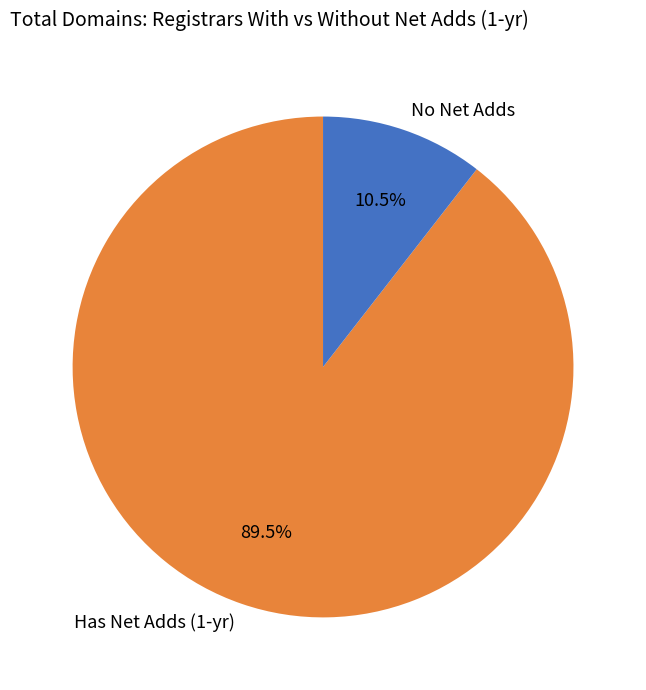

Which has a higher value, Has Net Adds (1-yr) or No Net Adds?

Has Net Adds (1-yr)